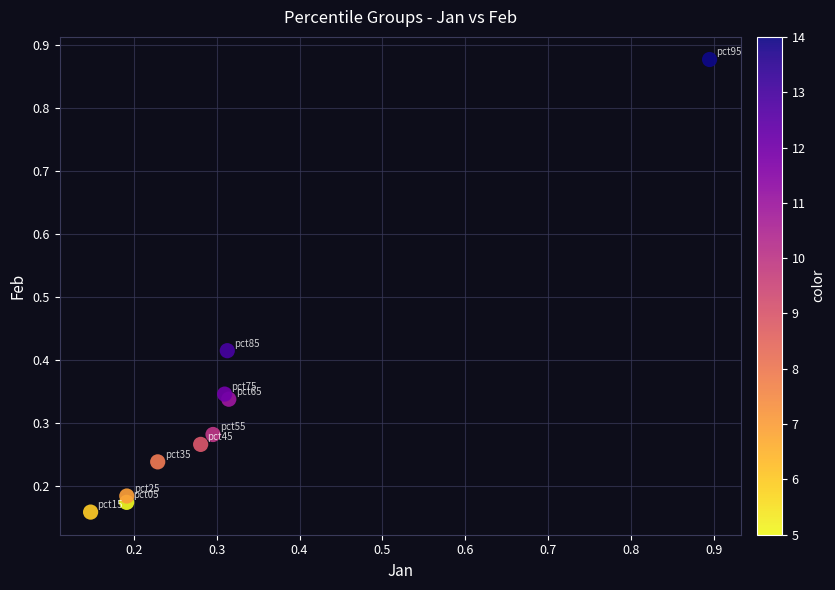

What is the range of Y values (max minus min)?

0.7